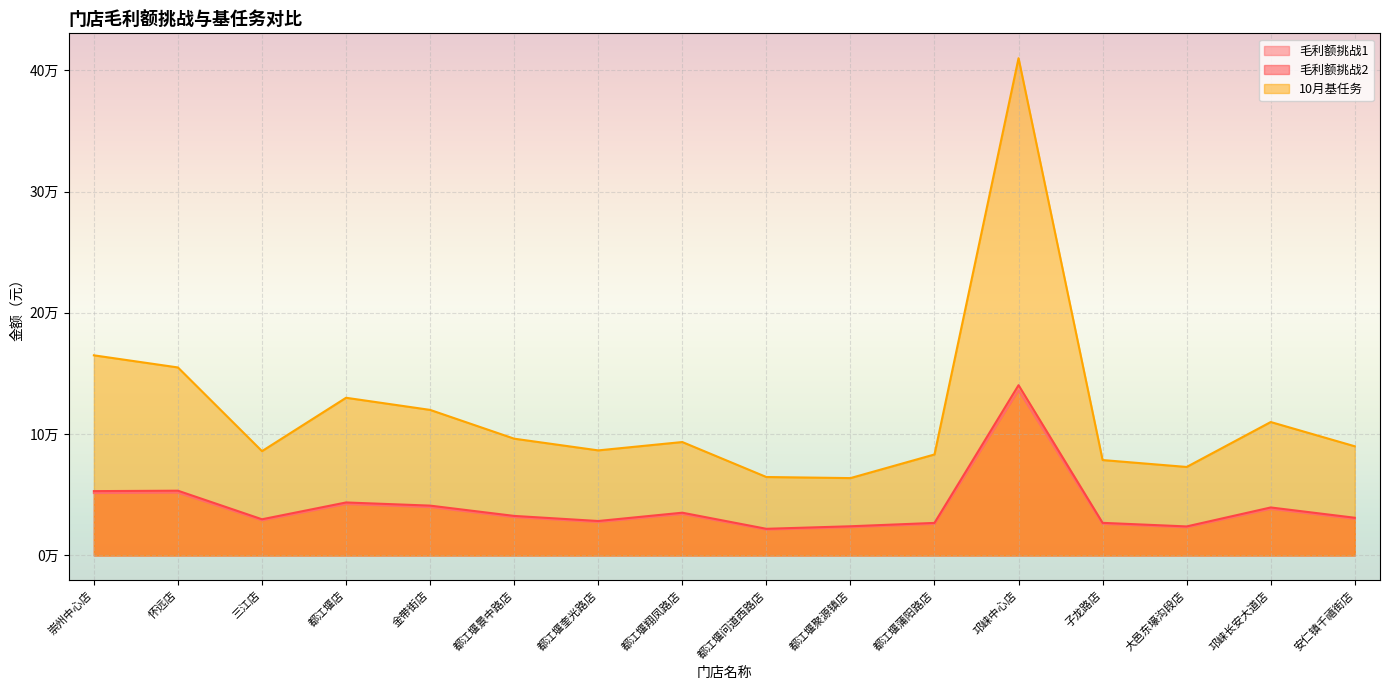

True or false: 毛利额挑战1 and 毛利额挑战2 intersect in this chart.

False